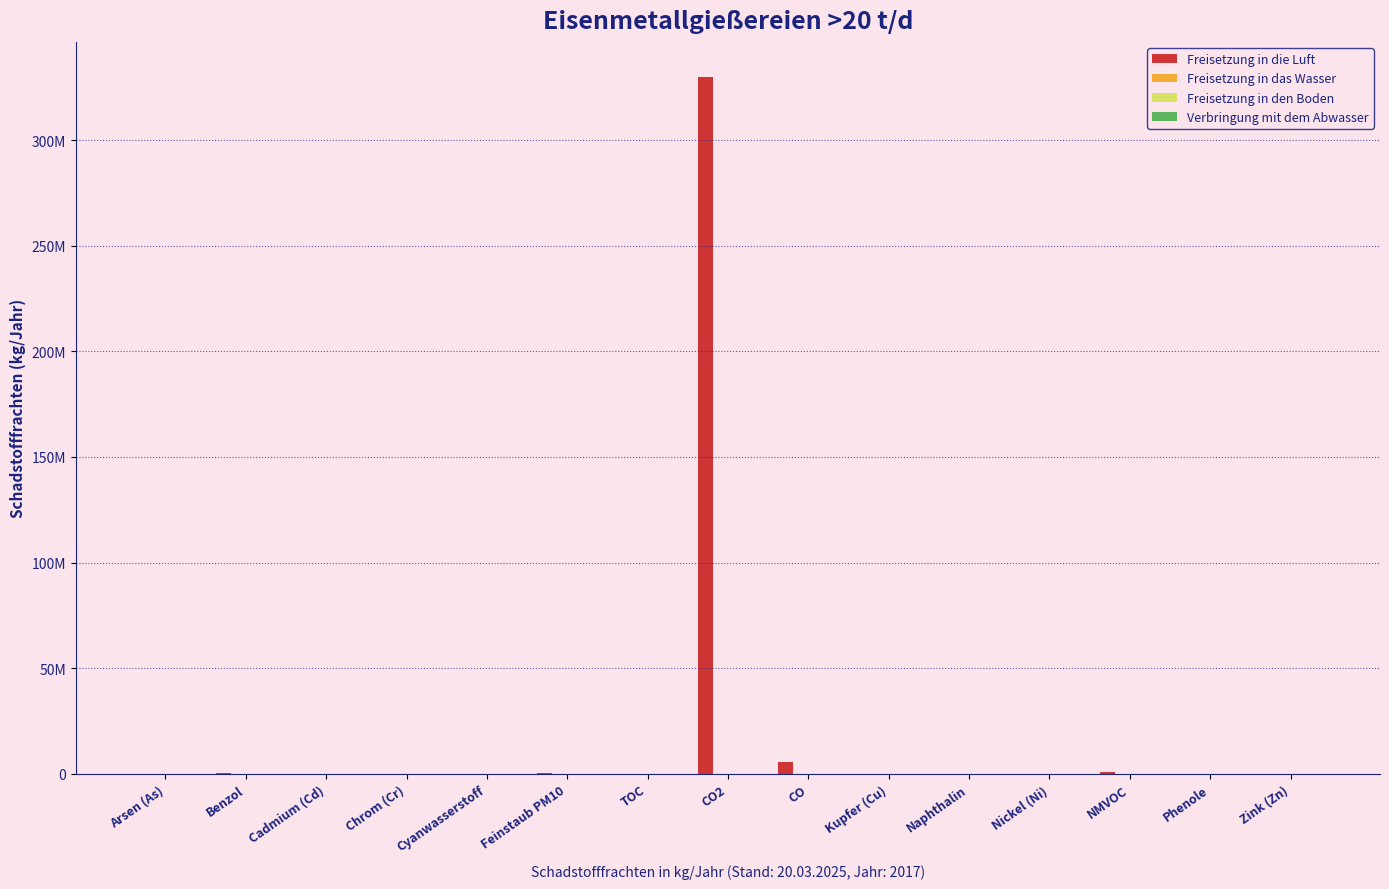

Rank the series at Feinstaub PM10 from lowest to highest value.

Freisetzung in das Wasser, Freisetzung in den Boden, Verbringung mit dem Abwasser, Freisetzung in die Luft